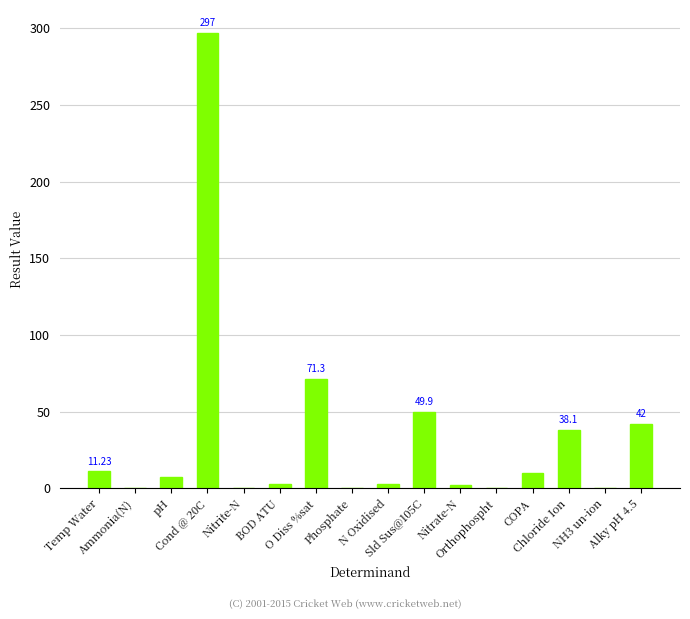

What is the sum of all values?

535.7